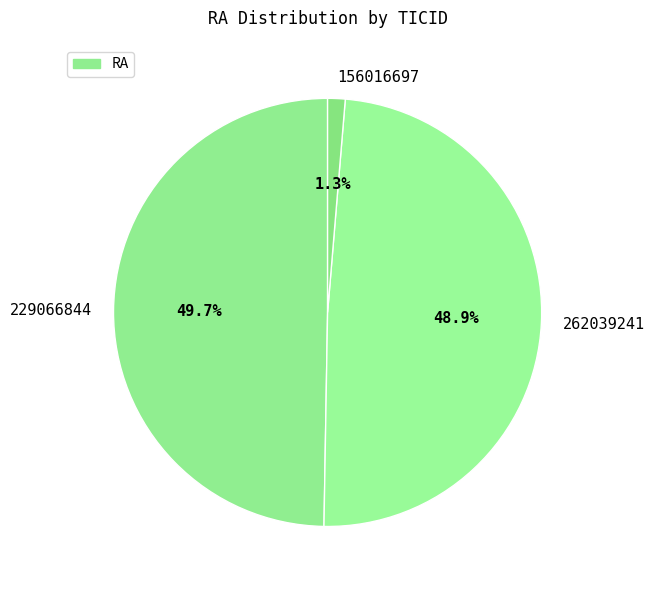

To the nearest percent, what is the average slice percentage?

33%